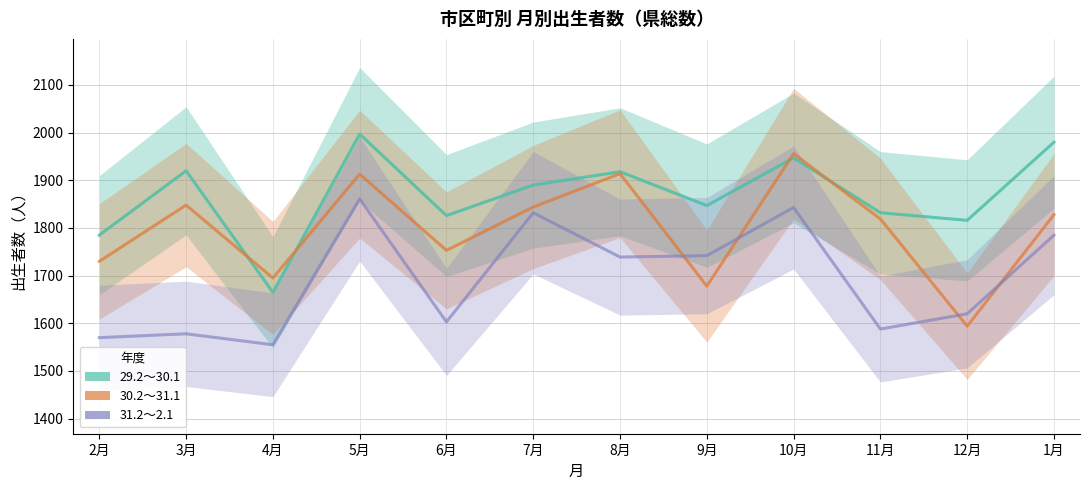

Between 7月 and 4月, which is larger?

7月